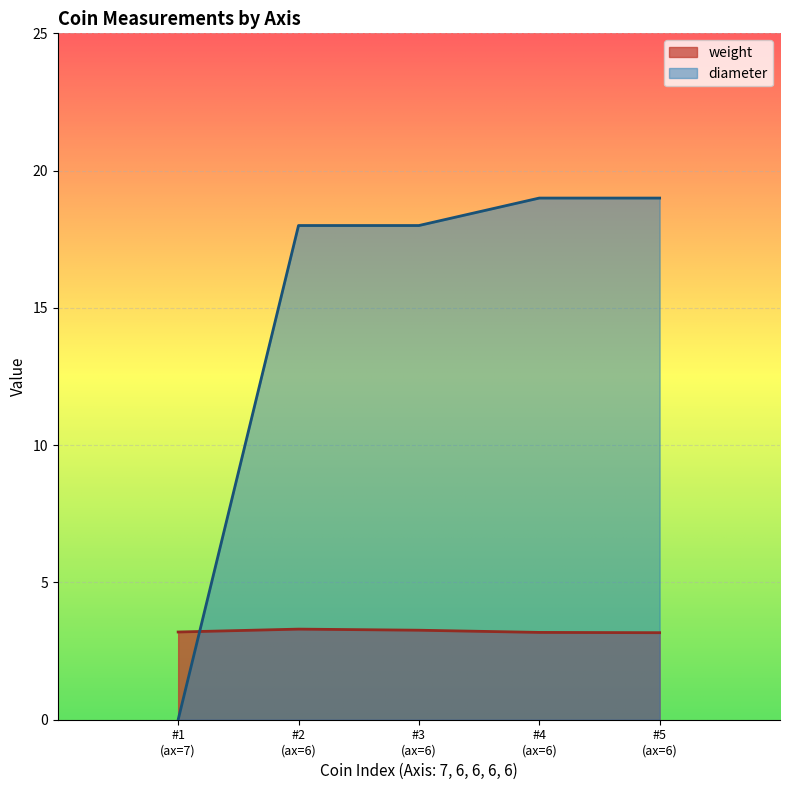

What is the difference between the second highest and second lowest values in the weight series?

0.1